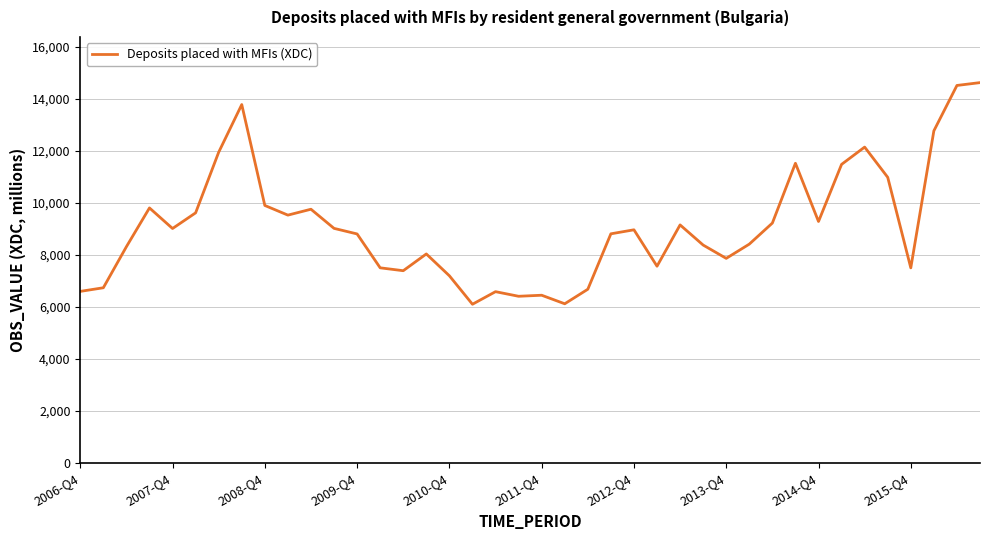

True or false: the data has more than 1 interior local peaks.

True